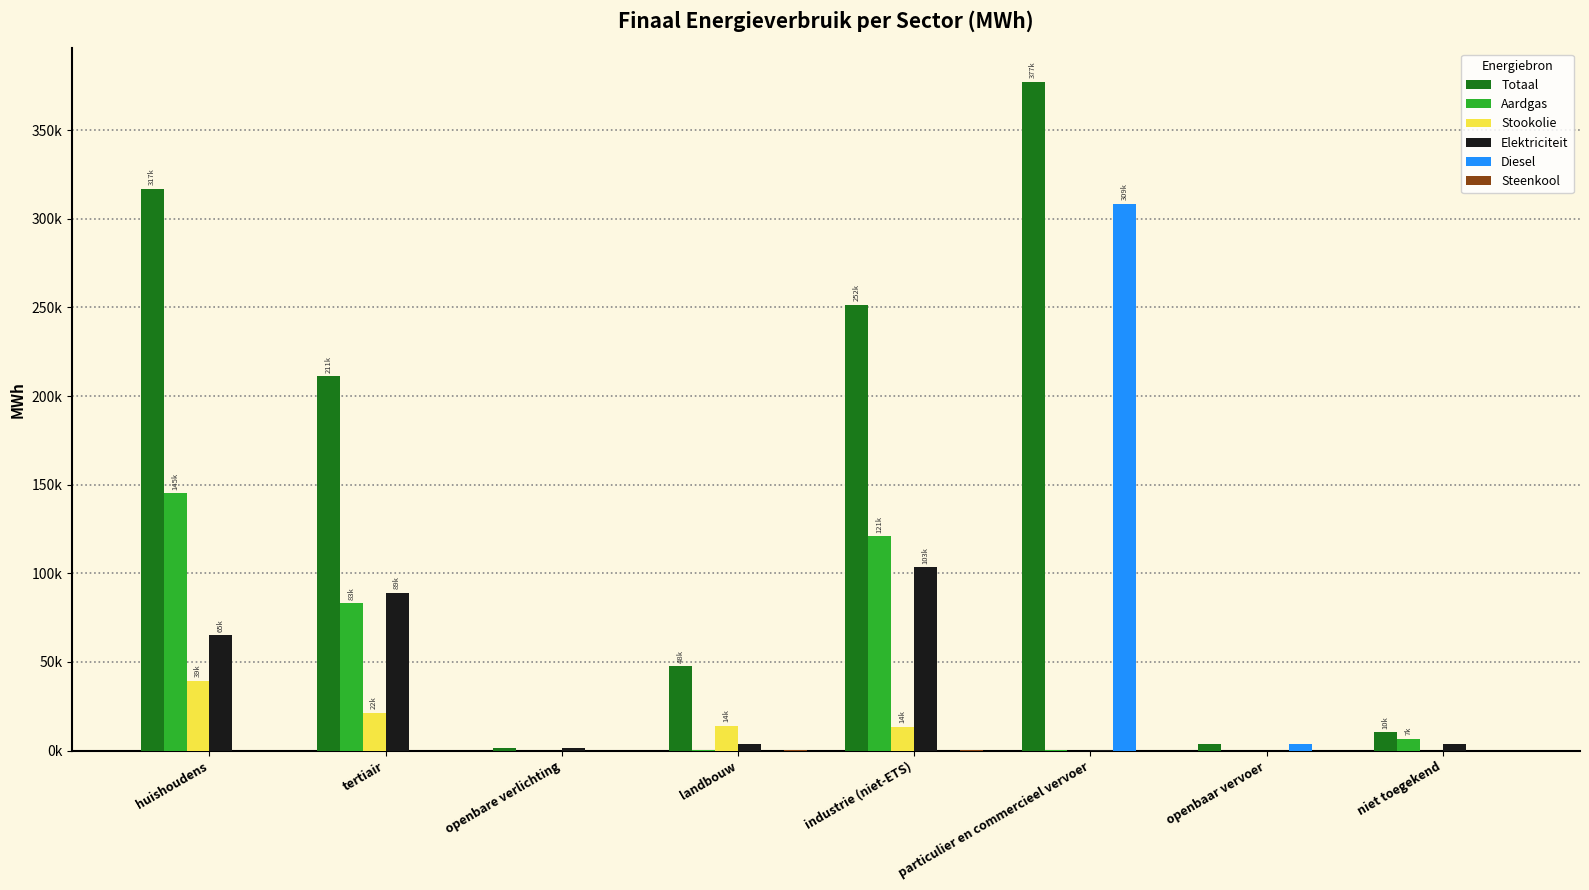

Reading left to right, extract all data points from this chart.

Totaal: huishoudens=316838.3	tertiair=211086.2	openbare verlichting=1549.0	landbouw=47547.1	industrie (niet-ETS)=251531.0	particulier en commercieel vervoer=377311.5	openbaar vervoer=3706.3	niet toegekend=10459.1
Aardgas: huishoudens=145283.4	tertiair=83160.4	openbare verlichting=0.0	landbouw=493.1	industrie (niet-ETS)=120802.6	particulier en commercieel vervoer=207.4	openbaar vervoer=0.0	niet toegekend=6546.3
Stookolie: huishoudens=39346.7	tertiair=21507.0	openbare verlichting=0.0	landbouw=13901.6	industrie (niet-ETS)=13563.5	particulier en commercieel vervoer=0.0	openbaar vervoer=0.0	niet toegekend=0.0
Elektriciteit: huishoudens=65110.1	tertiair=88911.3	openbare verlichting=1549.0	landbouw=3803.3	industrie (niet-ETS)=103342.3	particulier en commercieel vervoer=93.3	openbaar vervoer=0.0	niet toegekend=3912.8
Diesel: huishoudens=0.0	tertiair=0.0	openbare verlichting=0.0	landbouw=0.0	industrie (niet-ETS)=0.0	particulier en commercieel vervoer=308517.3	openbaar vervoer=3594.8	niet toegekend=0.0
Steenkool: huishoudens=0.0	tertiair=0.0	openbare verlichting=0.0	landbouw=547.5	industrie (niet-ETS)=266.9	particulier en commercieel vervoer=0.0	openbaar vervoer=0.0	niet toegekend=0.0